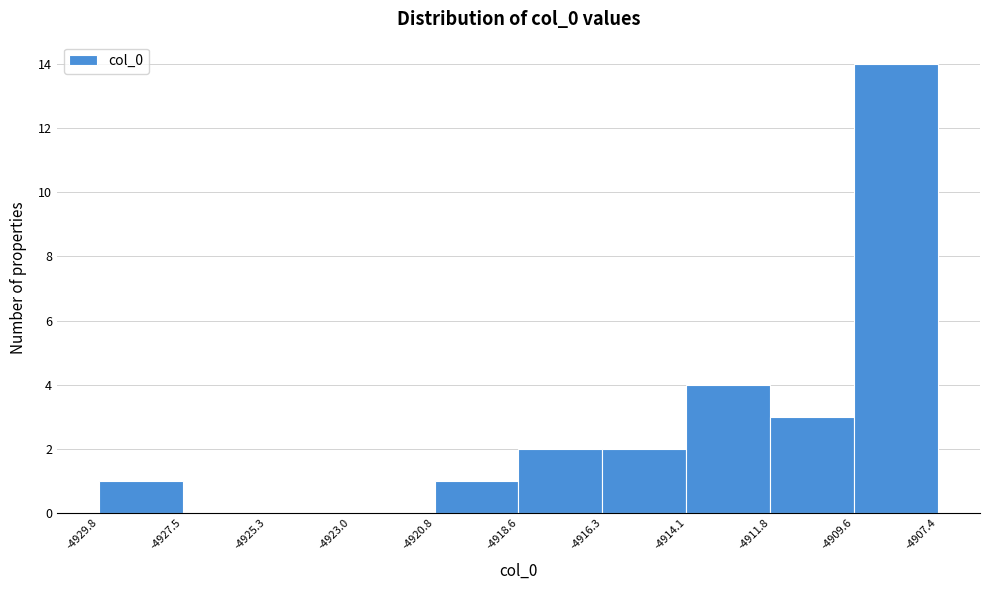

Reading left to right, list every bar in this chart as the range it spans on the x-axis followed by its height. The values are not printed on the chart, so give them approximately, as read against the axis.

-4929.8 to -4927.5: 1
-4927.5 to -4925.3: 0
-4925.3 to -4923.0: 0
-4923.0 to -4920.8: 0
-4920.8 to -4918.6: 1
-4918.6 to -4916.3: 2
-4916.3 to -4914.1: 2
-4914.1 to -4911.8: 4
-4911.8 to -4909.6: 3
-4909.6 to -4907.4: 14